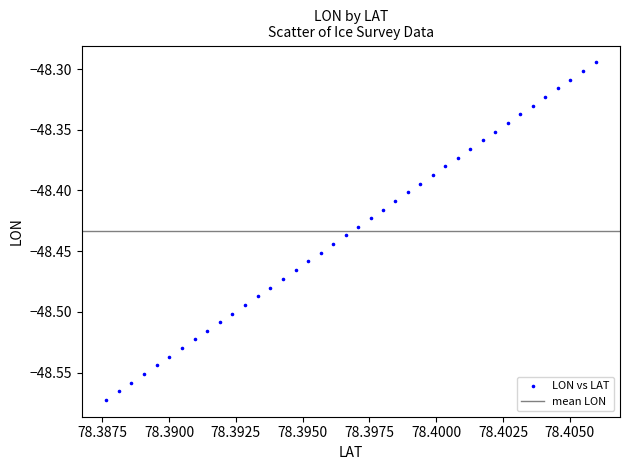

What is the range of Y values (max minus min)?

0.3